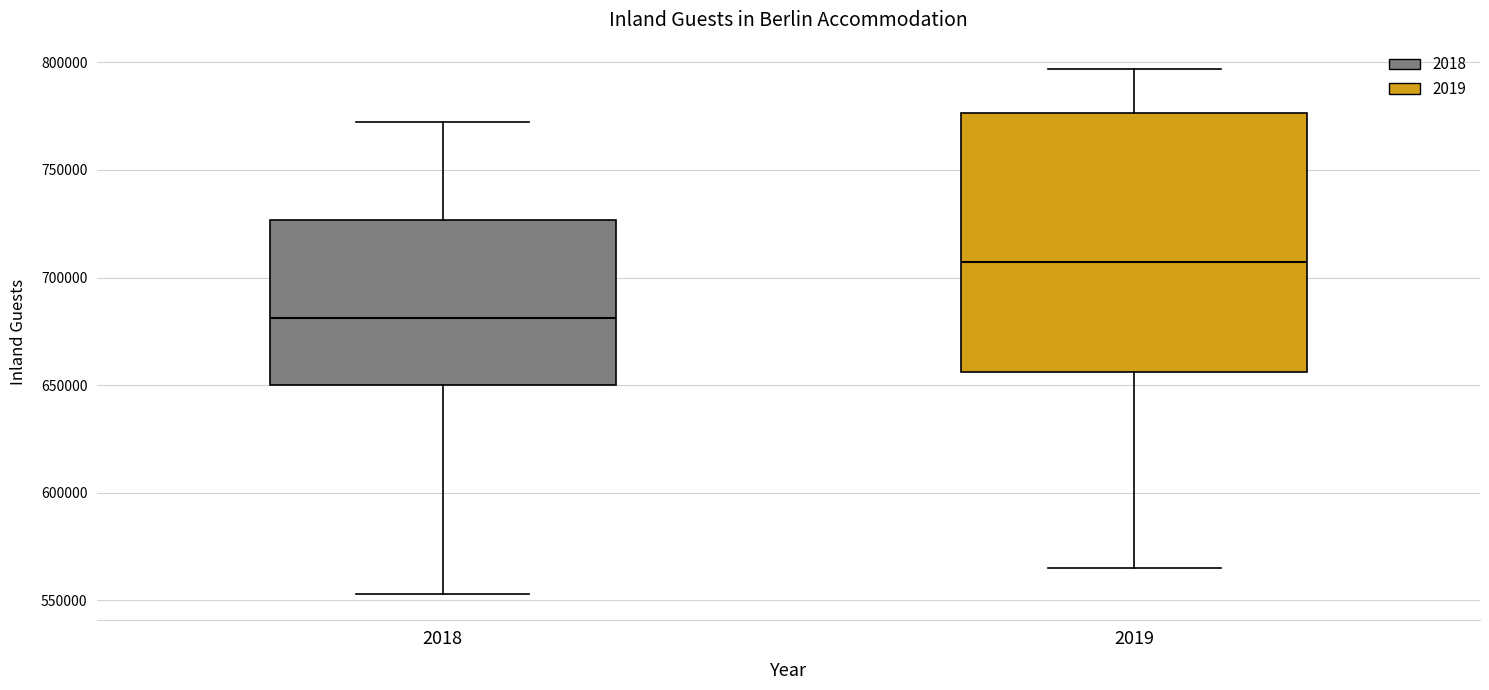

Reading left to right, transcribe this box plot: for each box, give where its median line is, the range the box spans, and where its two whiskers end, as read against the y-axis. The values are not printed on the chart, so give them approximately, as read against the axis.

2018: median 680000, box 650000 to 725000, whiskers 555000 to 770000
2019: median 705000, box 655000 to 775000, whiskers 565000 to 795000